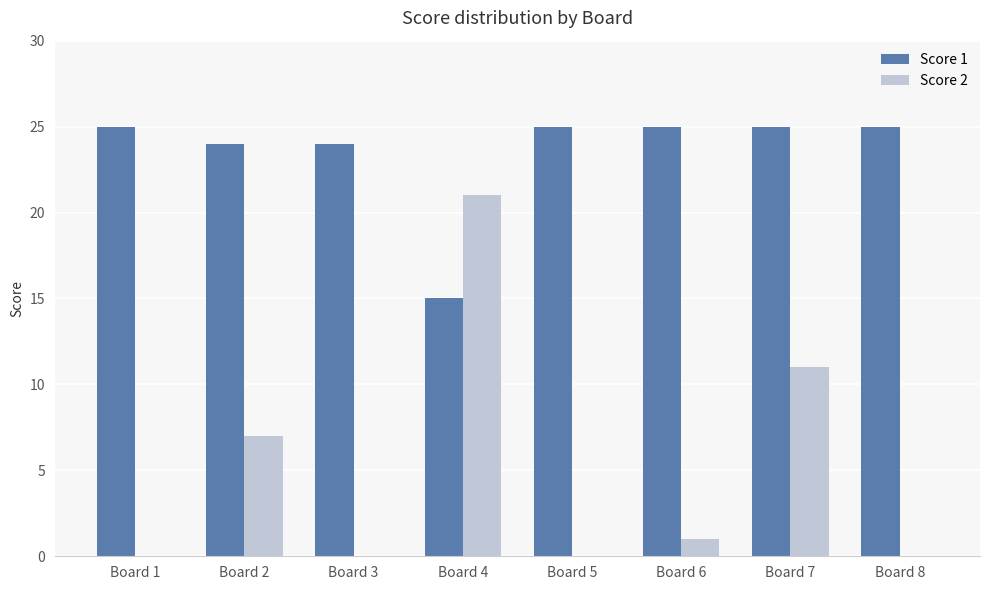

The value of Score 2 at Board 3 is 0. True or false?

True